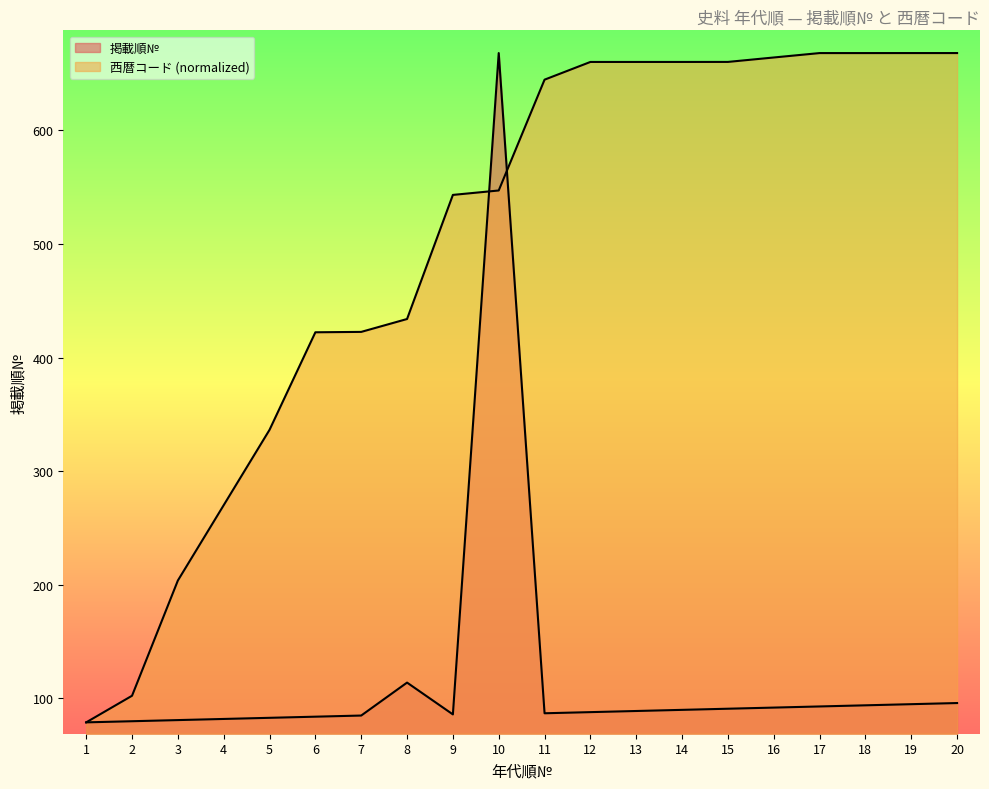

The 西暦コード series shows 79.0 at 1. True or false?

True